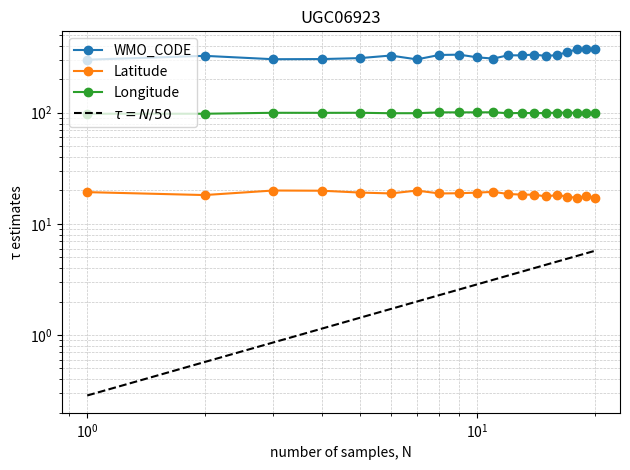

List the labels in order of Latitude value, largest first.

3, 7, 4, 11, 1, 5, 10, 9, 6, 8, 12, 13, 14, 2, 16, 19, 15, 17, 20, 18